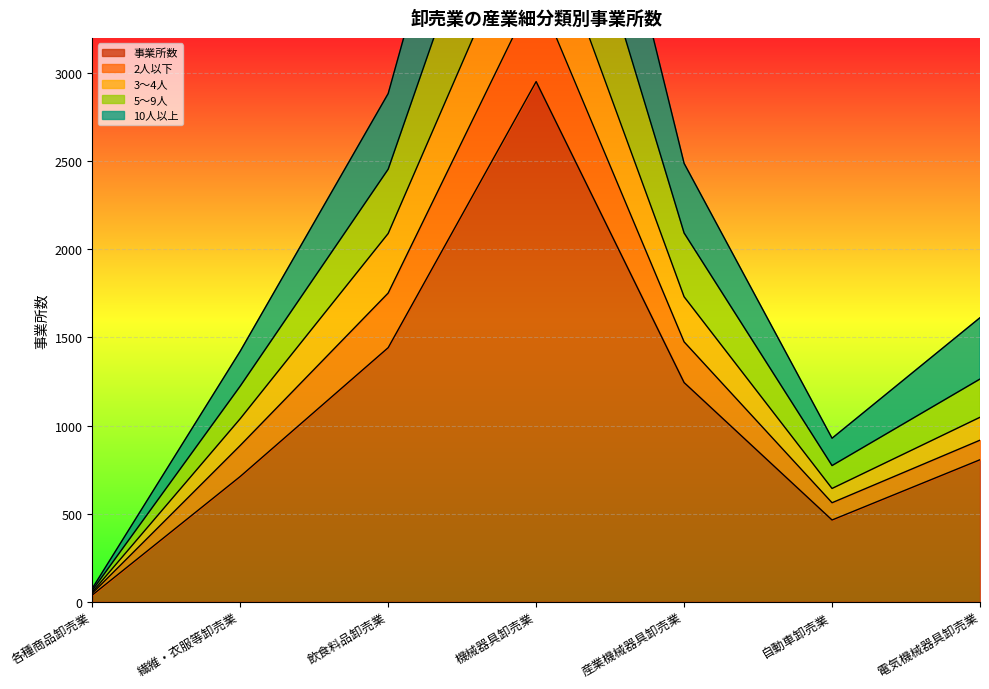

Where is 事業所数 nearest to the value 1495?

飲食料品卸売業